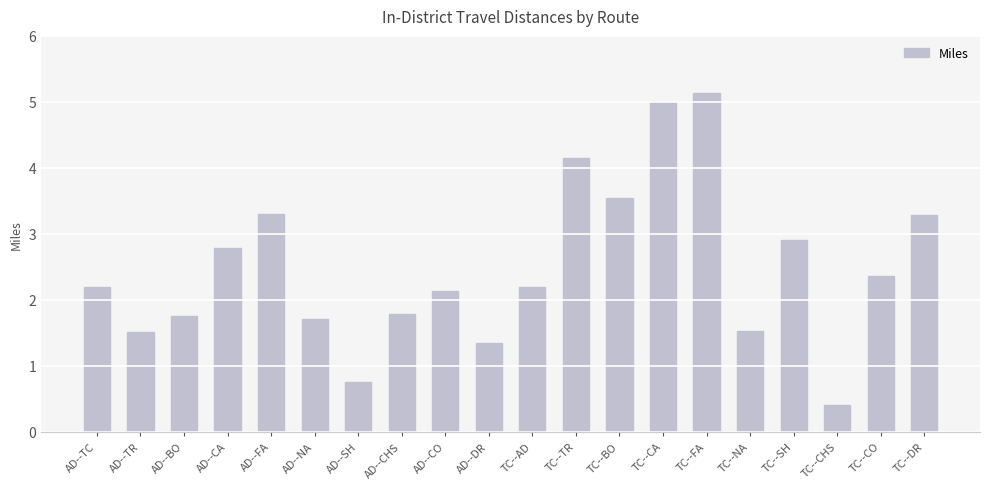

Approximately how many times larger is the value at TC--TR compared to AD--FA?

1.3